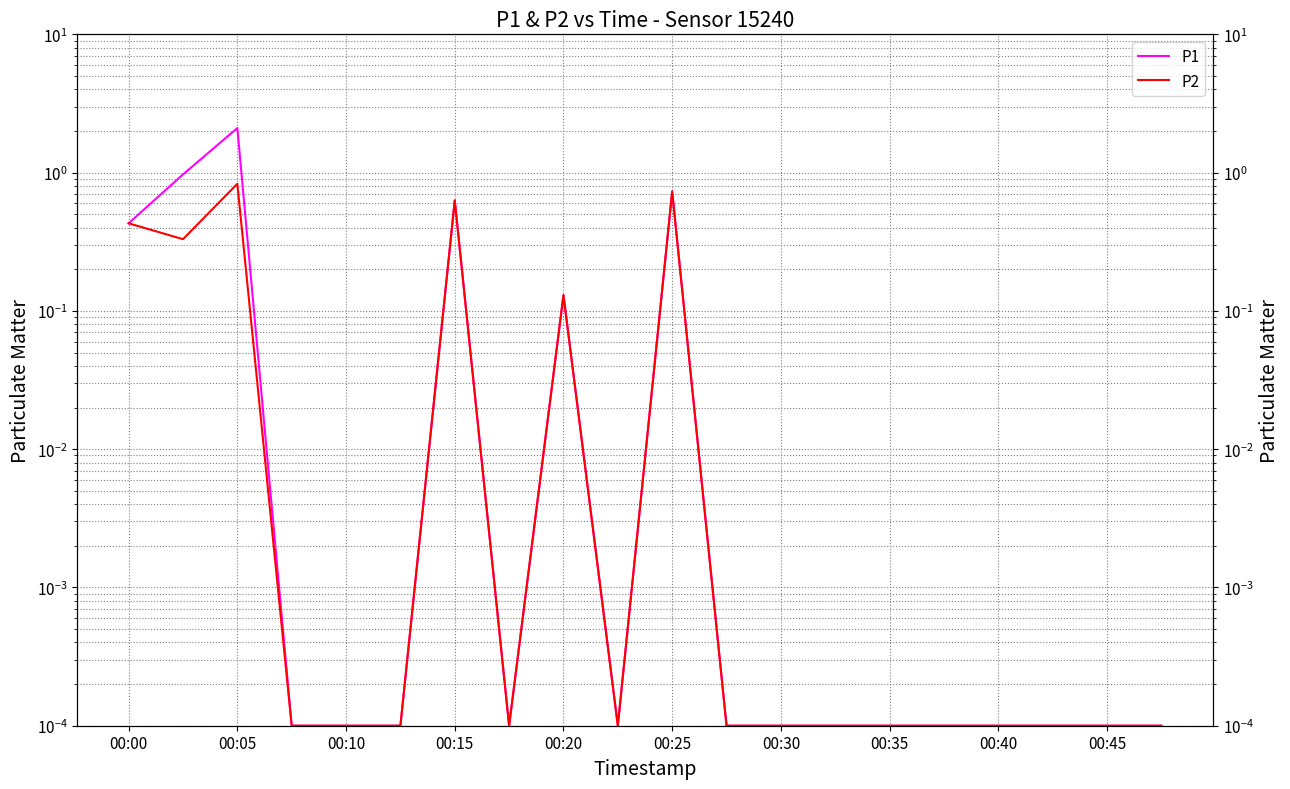

What is the average value of the P2 series?

0.2